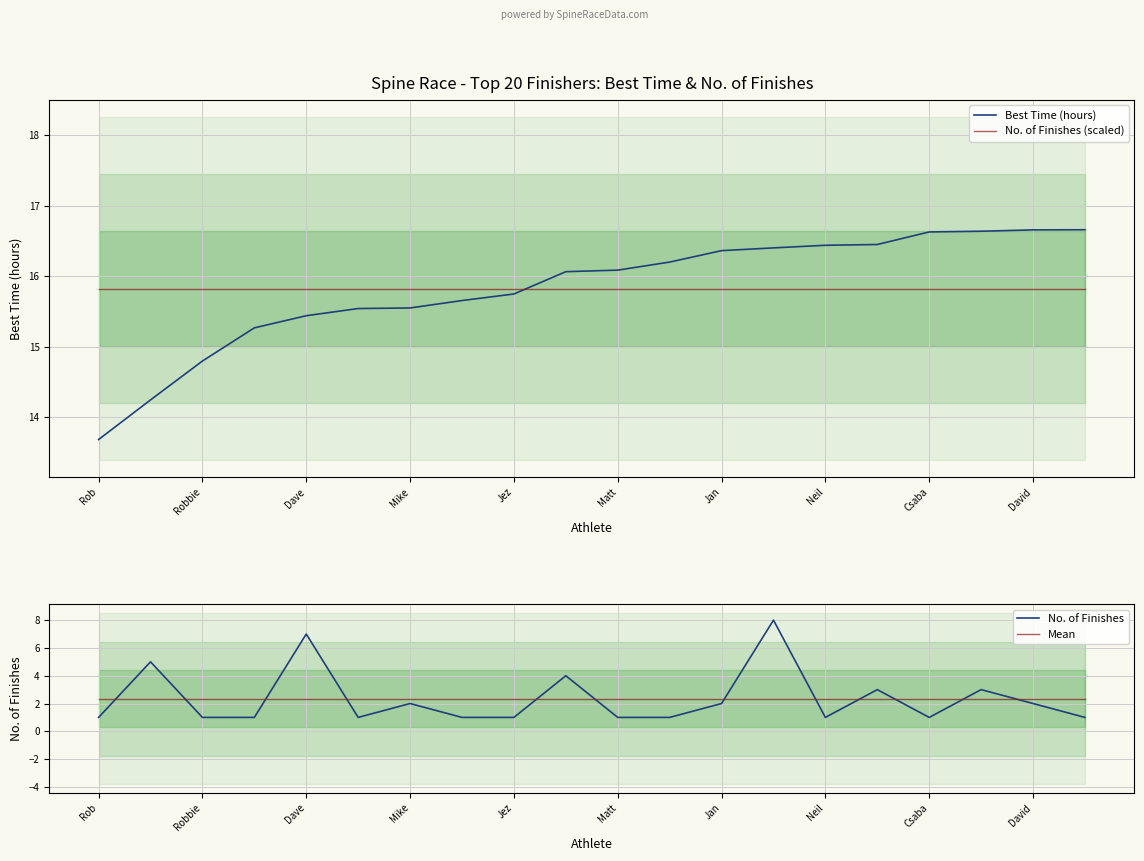

Which series has the largest range (max minus min)?

No. of Finishes